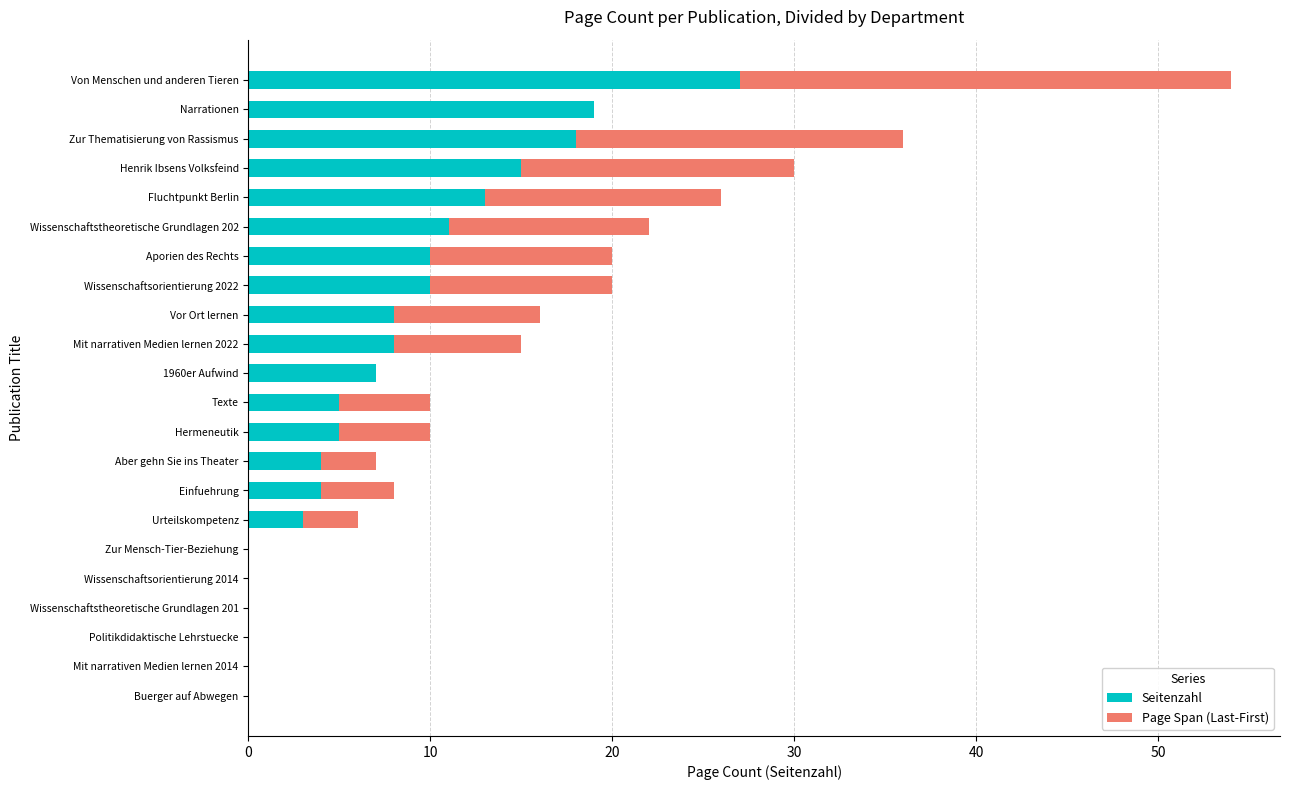

What are all the series names shown in the legend?

Seitenzahl, Page Span (Last-First)